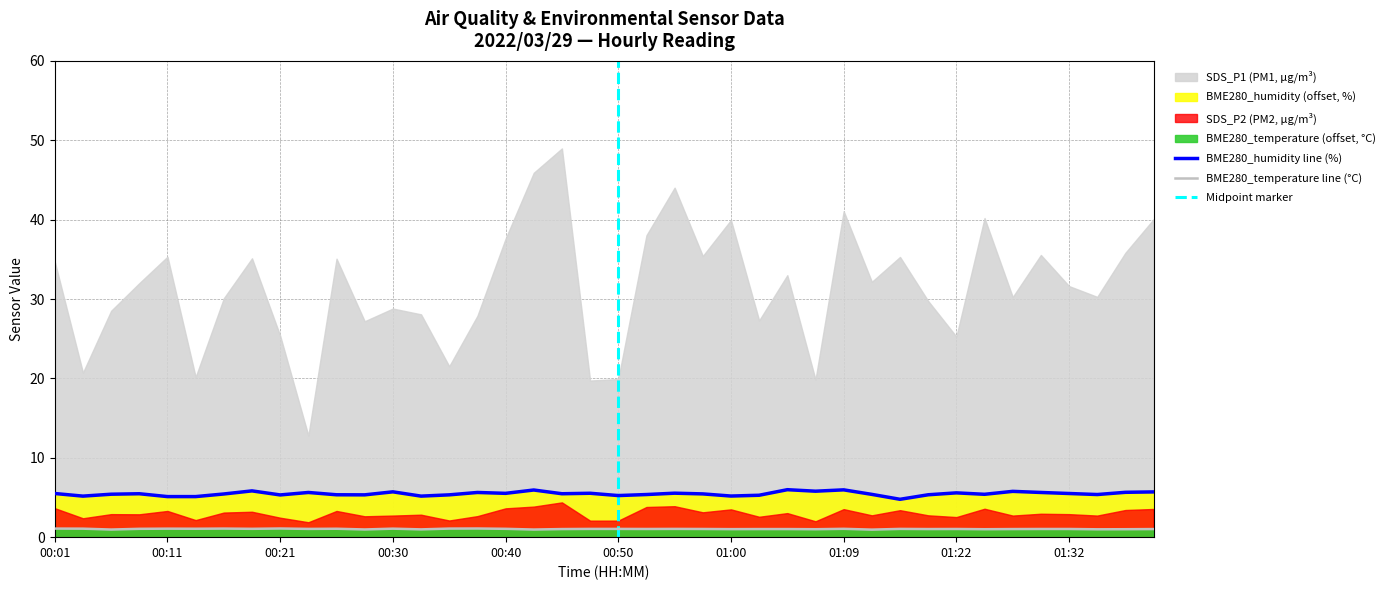

Where is BME280_temperature nearest to the value 1?

01:07